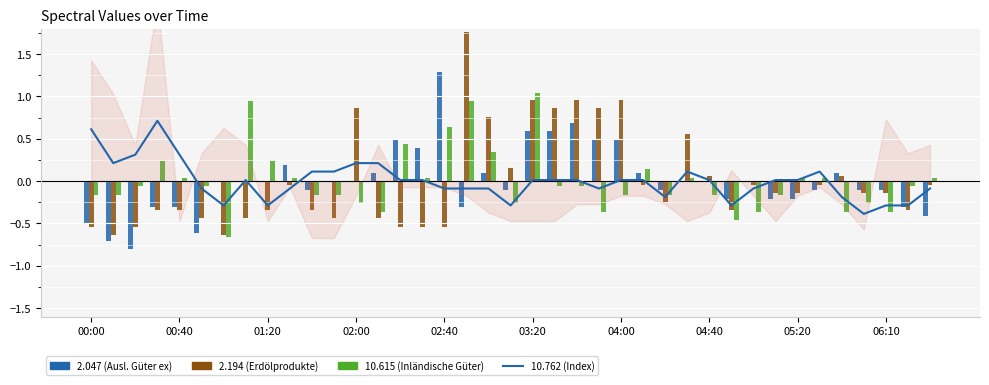

What is the value of the 13th bar from the left?

0.2